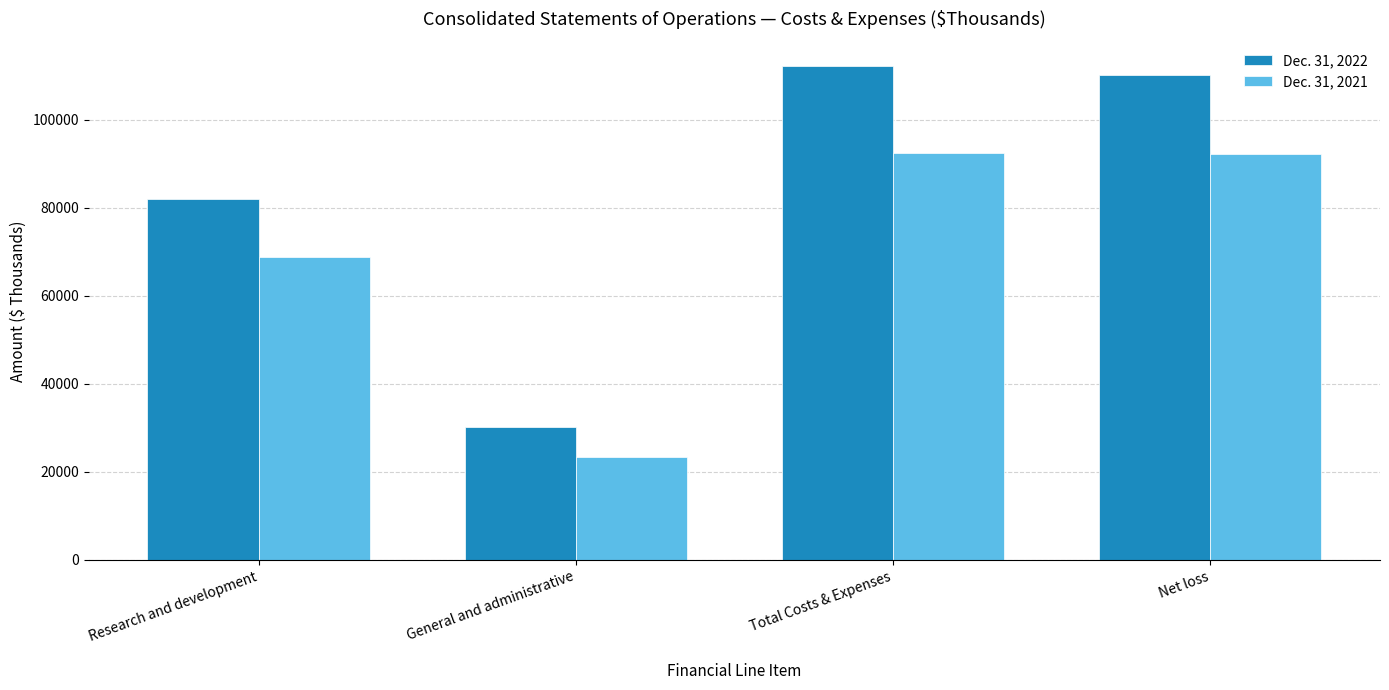

How many bars are there in each group?

2